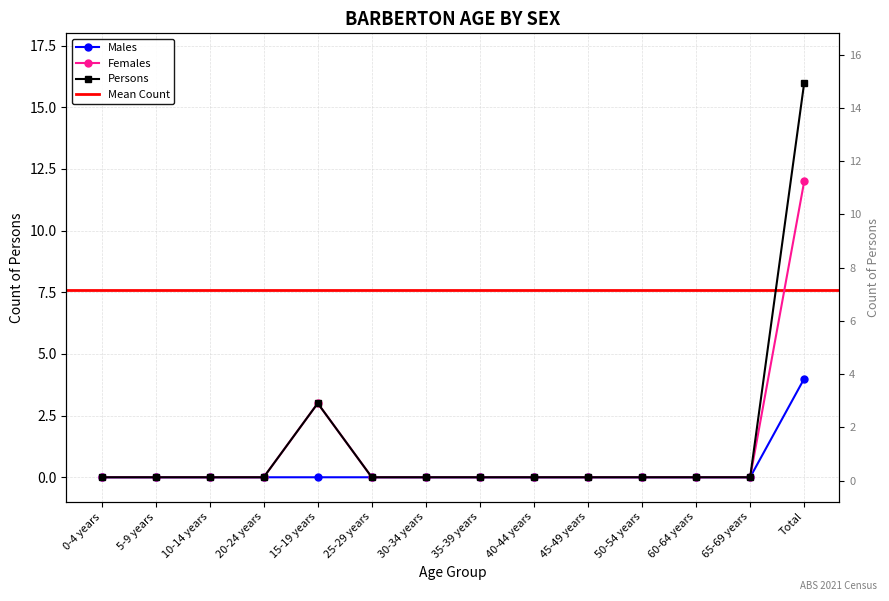

How many distinct data groups are displayed?

3